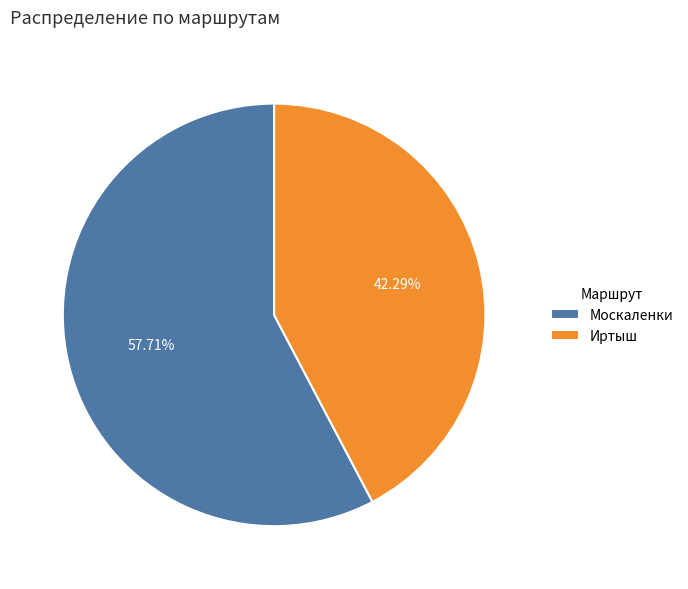

What percentage is NOT represented by Москаленки?

42.3%